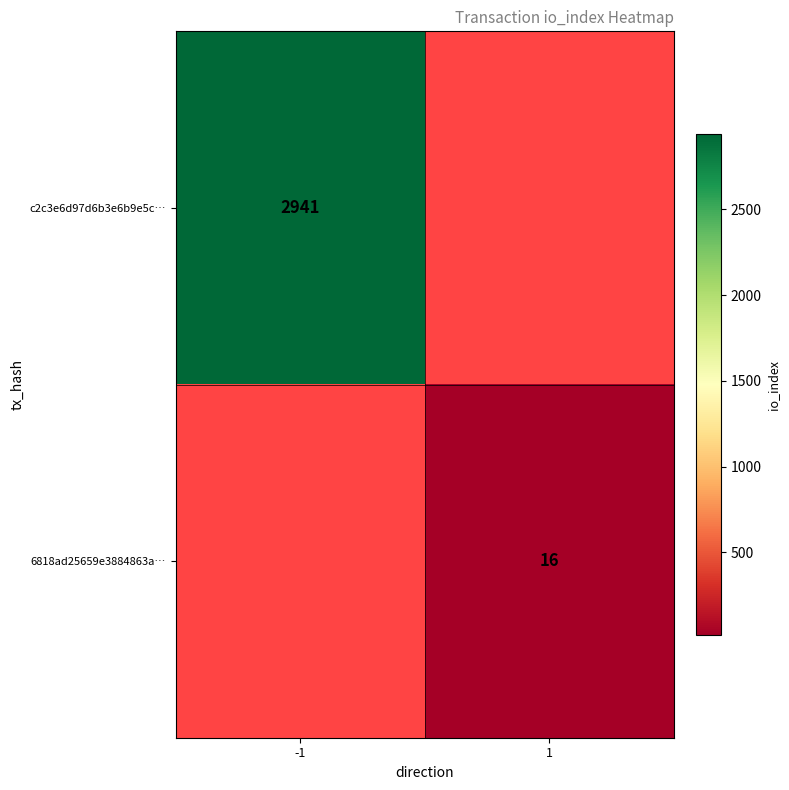

Is it true that 6818ad25659e3884863a… equals 25 at 1?

False